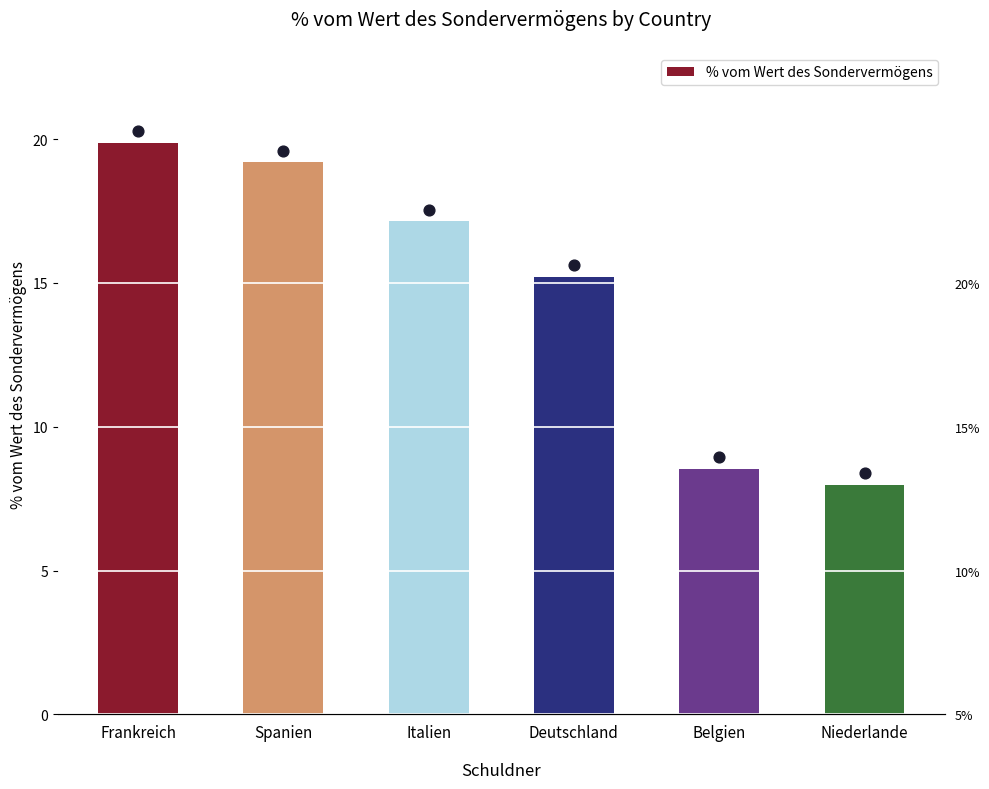

Between Italien and Deutschland, which is larger?

Italien